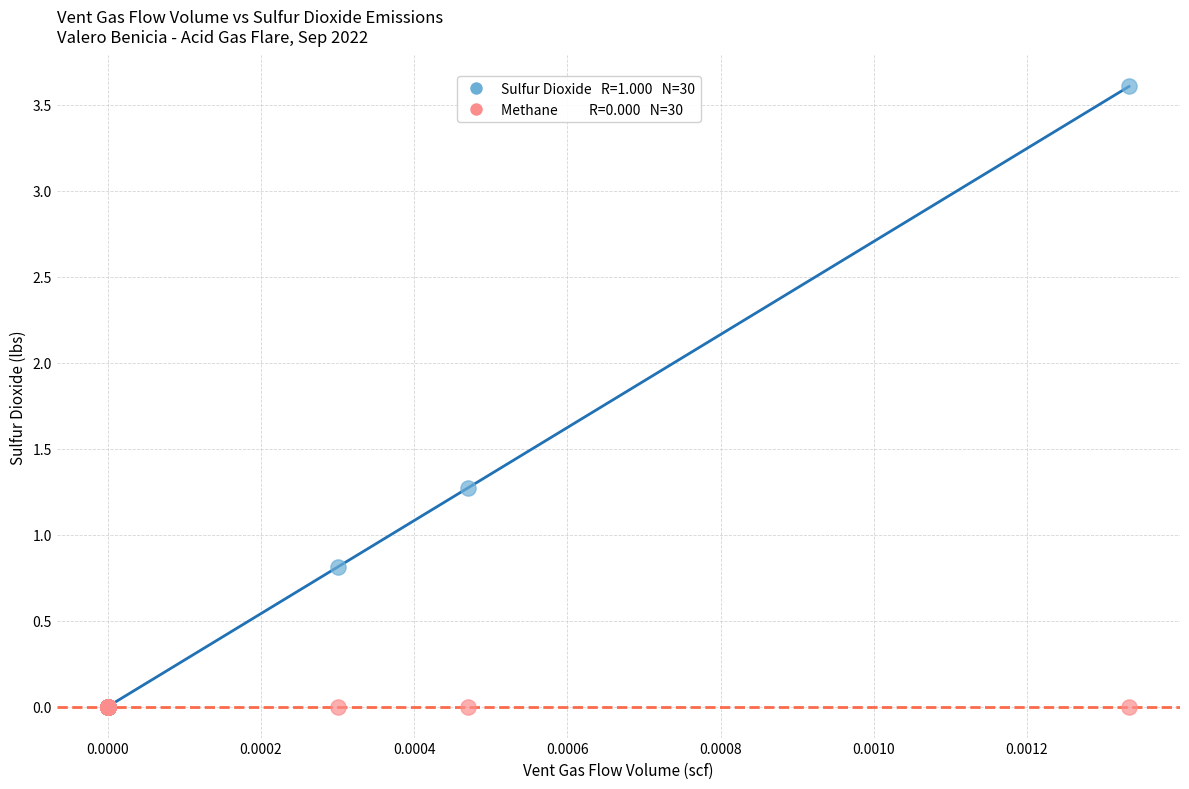

Across all series, what Y value is closest to 1?

0.8